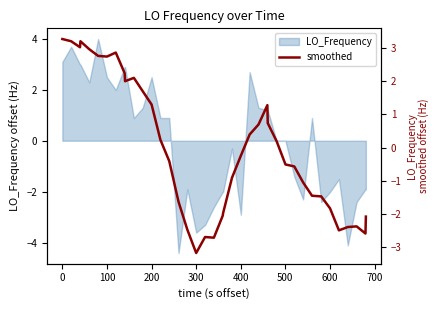

What is the label of the 38th point from the right?

100